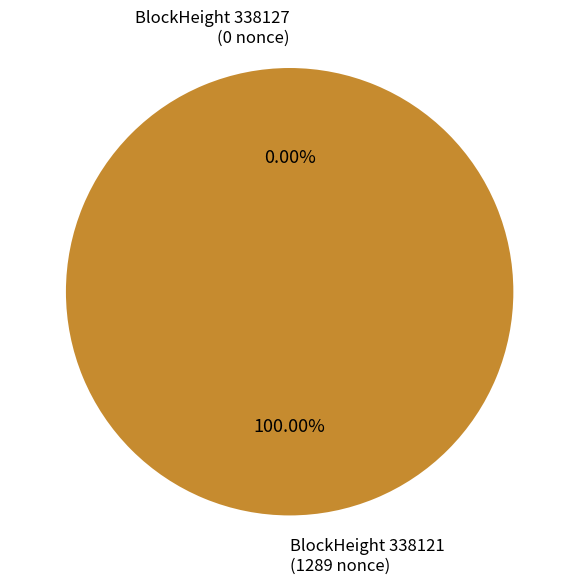

To the nearest percent, what is the difference between the largest and smallest slice percentages?

100%